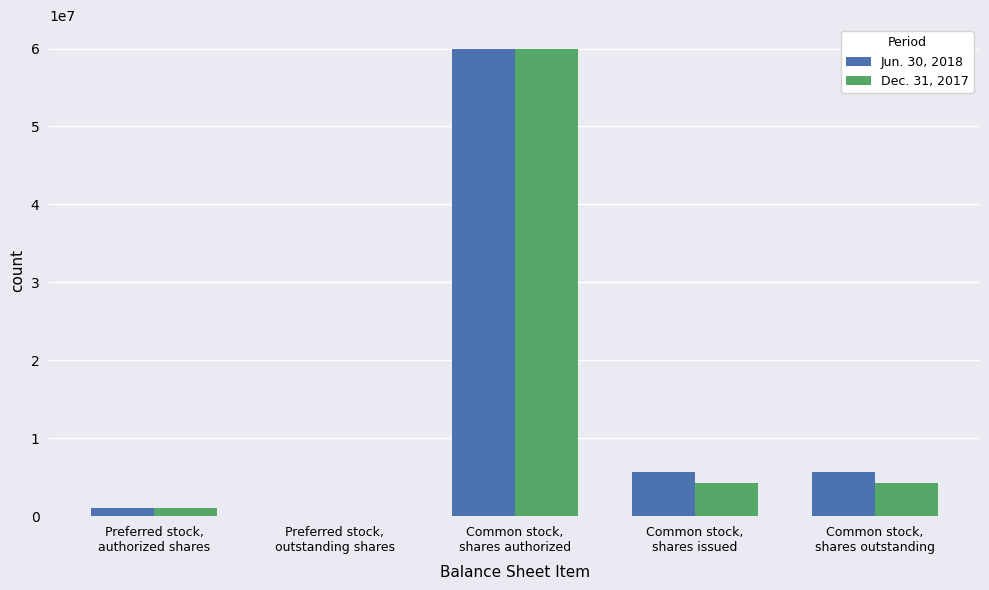

What are all the series names shown in the legend?

Jun. 30, 2018, Dec. 31, 2017